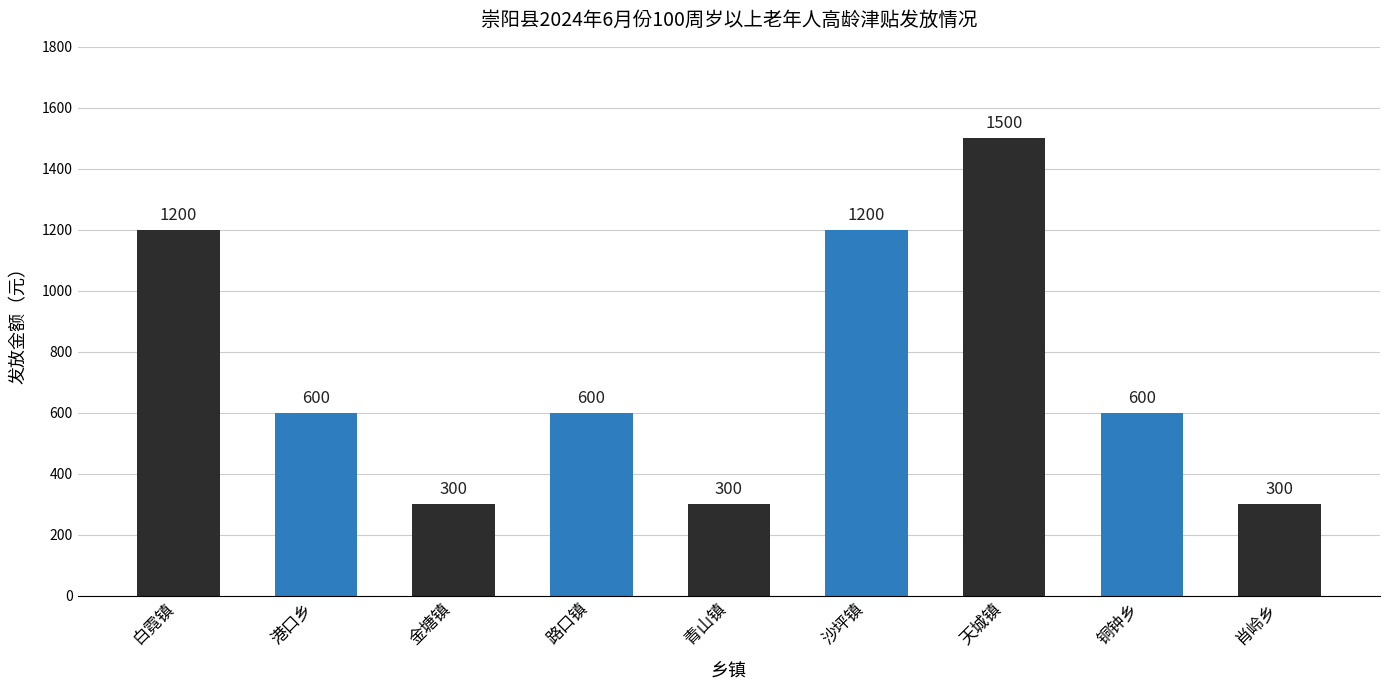

How many categories are shown in the chart?

9